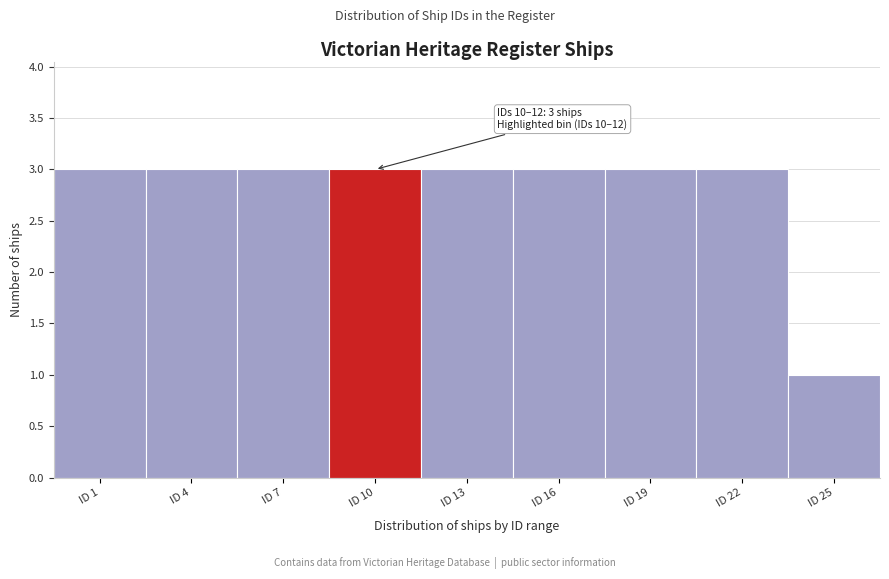

Reading left to right, transcribe all the data shown in this chart.

ID 1=3	ID 4=3	ID 7=3	ID 10=3	ID 13=3	ID 16=3	ID 19=3	ID 22=3	ID 25=1